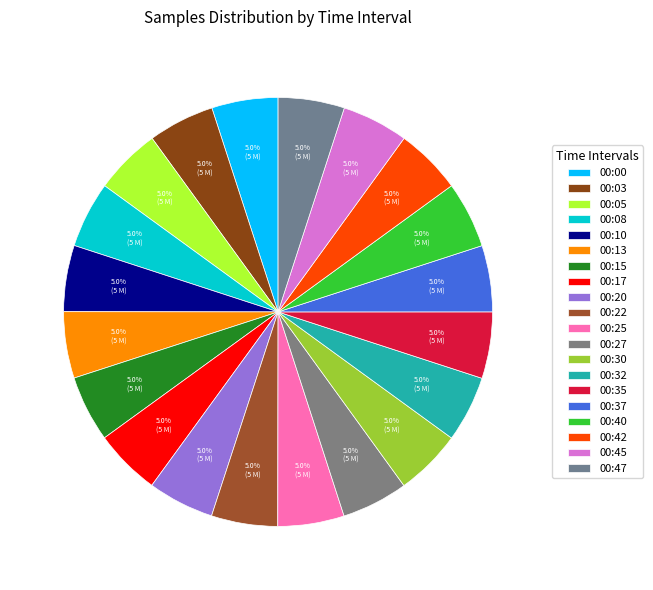

How many segments does this pie chart have?

20